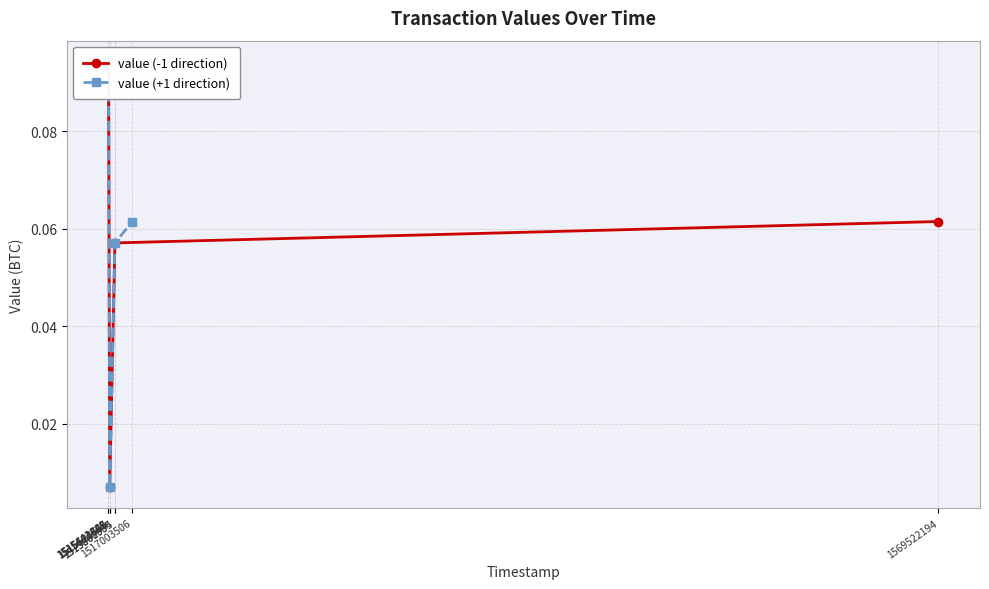

The value (-1 direction) series shows 0.1 at 1515443482. True or false?

True